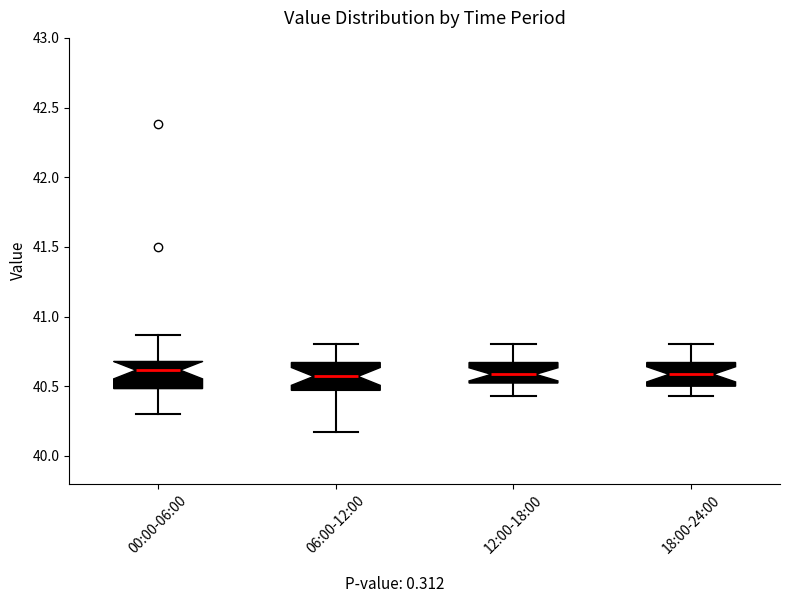

Reading left to right, transcribe this box plot: for each box, give where its median line is, the range the box spans, and where its two whiskers end, as read against the y-axis. The values are not printed on the chart, so give them approximately, as read against the axis.

00:00-06:00: median 40.60, box 40.50 to 40.70, whiskers 40.30 to 40.85
06:00-12:00: median 40.55, box 40.45 to 40.65, whiskers 40.15 to 40.80
12:00-18:00: median 40.60, box 40.50 to 40.65, whiskers 40.45 to 40.80
18:00-24:00: median 40.60, box 40.50 to 40.65, whiskers 40.45 to 40.80